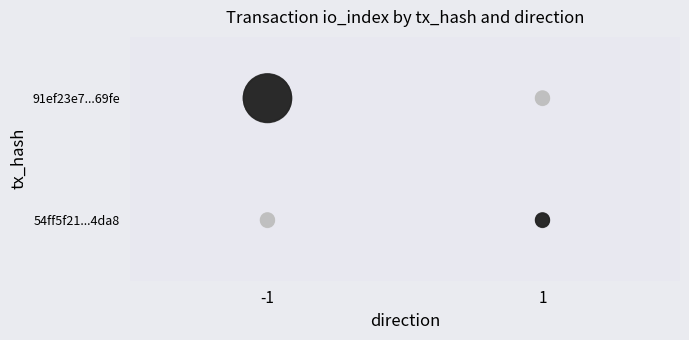

What is the average value of the 91ef23e7...69fe series?

1